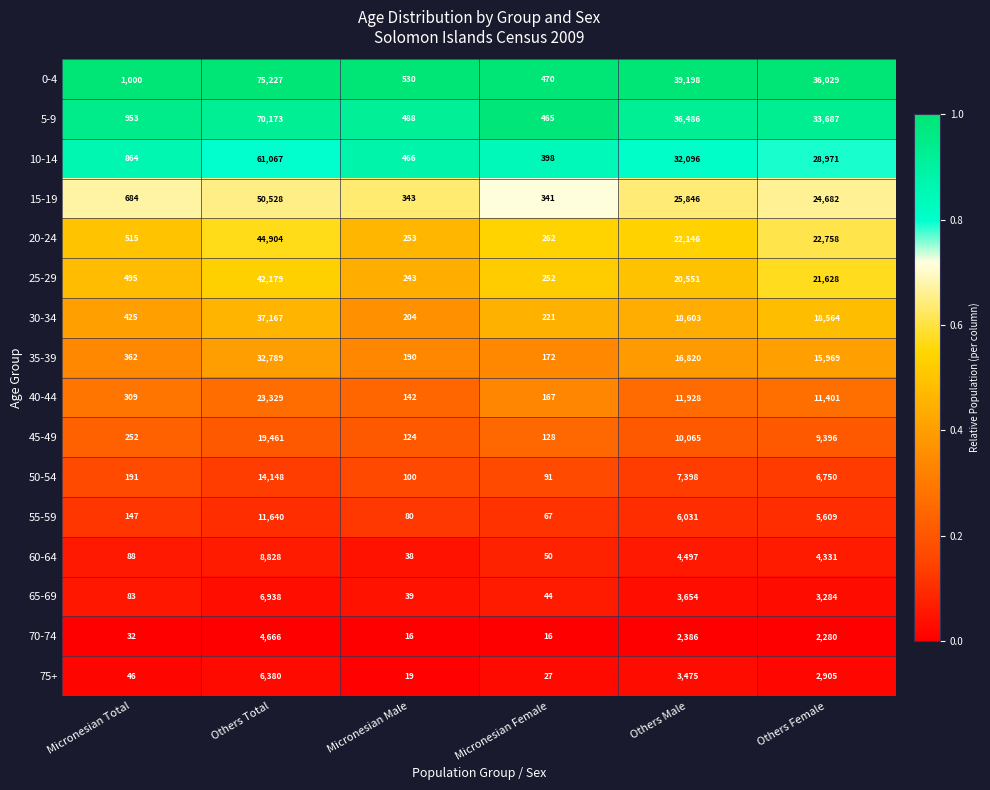

What is the total value across all series at Others Total?

509424